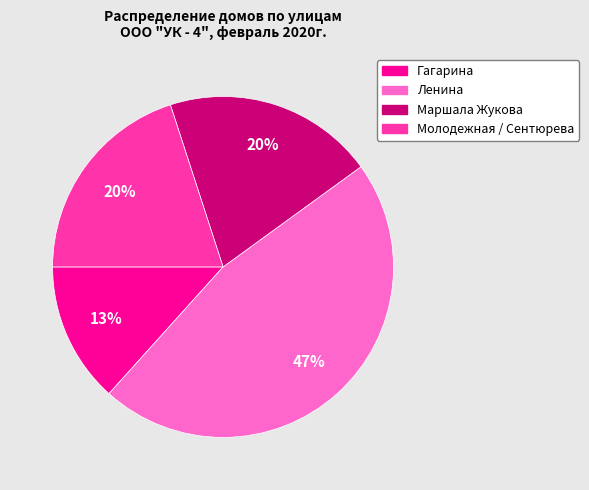

Do Маршала Жукова and Ленина together represent more than half of the pie?

Yes